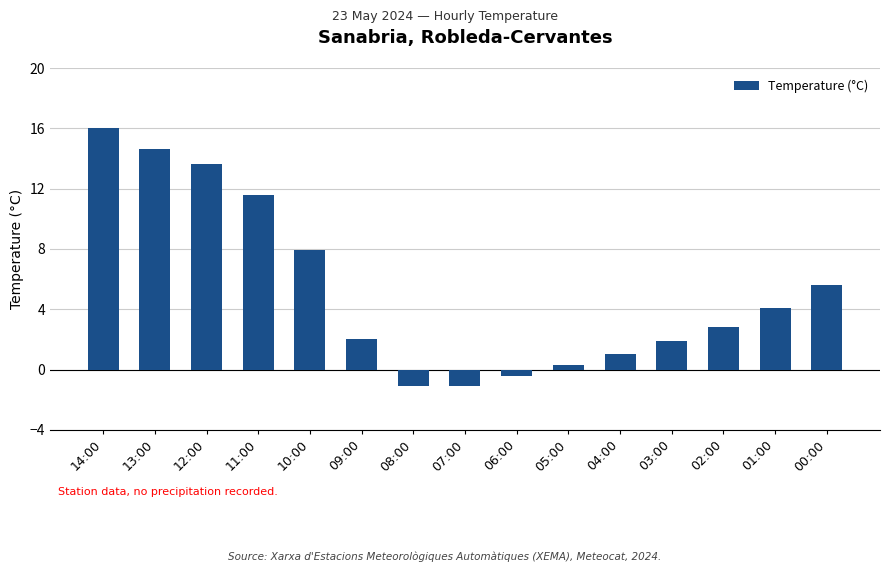

What is the difference between the second highest and second lowest values?

15.7